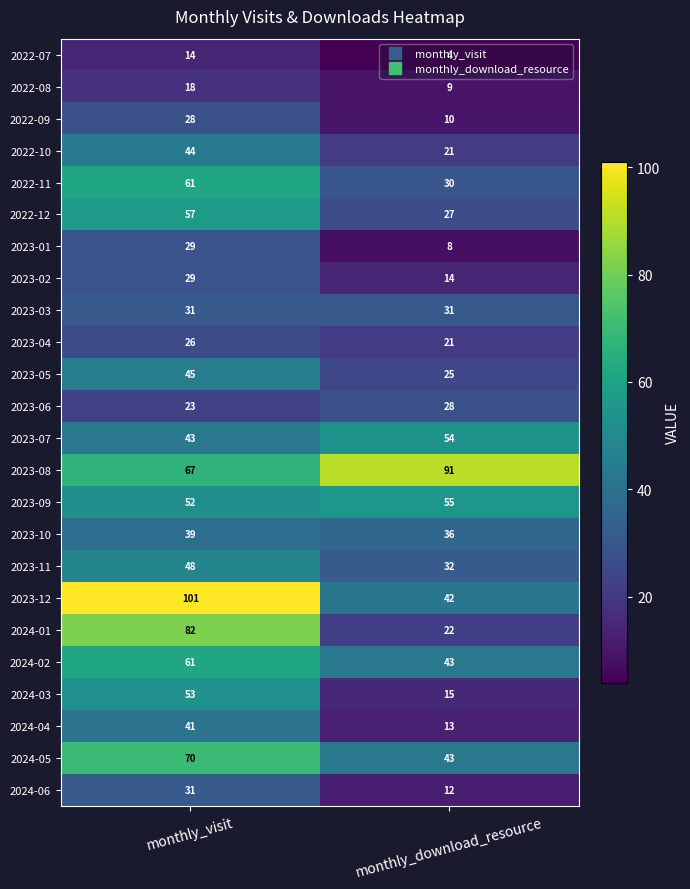

The 2022-08 series shows 24 at monthly_visit. True or false?

False